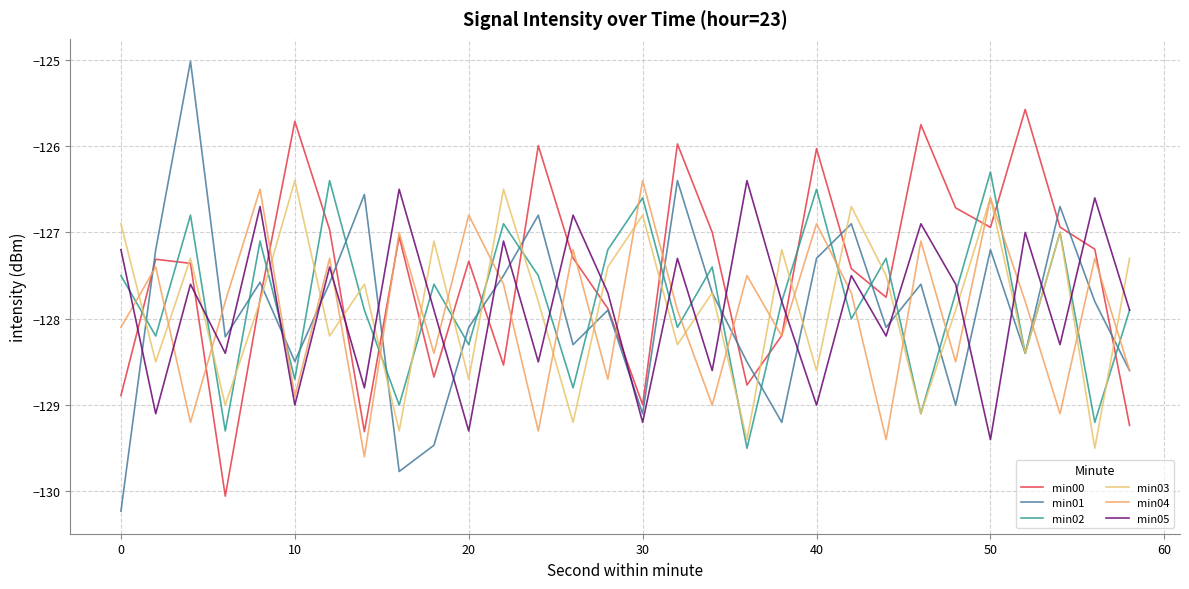

Is this an area chart (filled region under the line)?

No